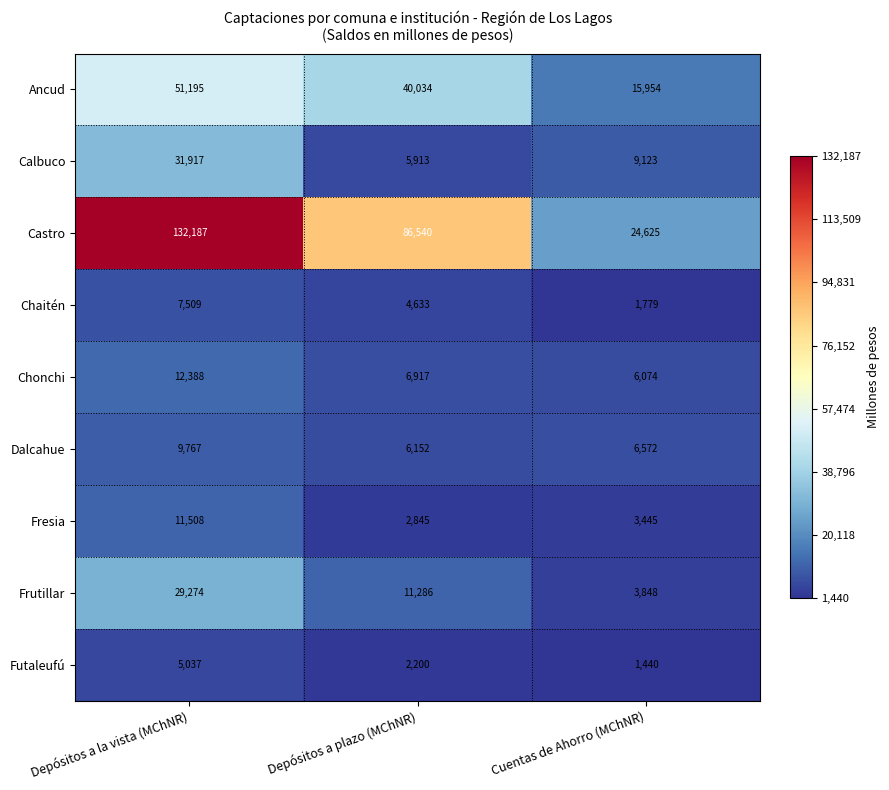

The value of Frutillar at Depósitos a plazo (MChNR) is 4499. True or false?

False